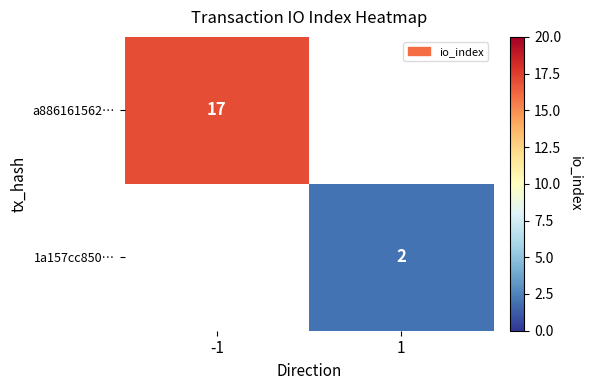

The value of 1a157cc850… at 1 is 2. True or false?

True